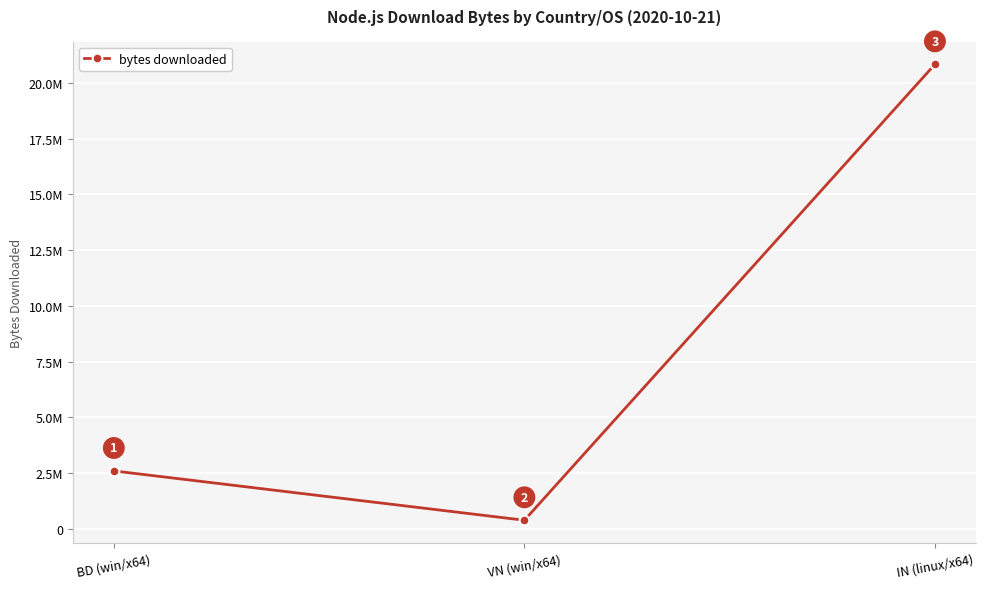

At which category does the chart reach its peak across all series?

IN (linux/x64)